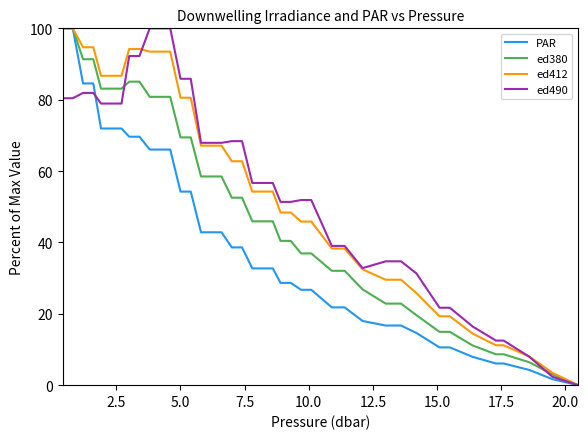

What is the highest value of the PAR series?

100.0